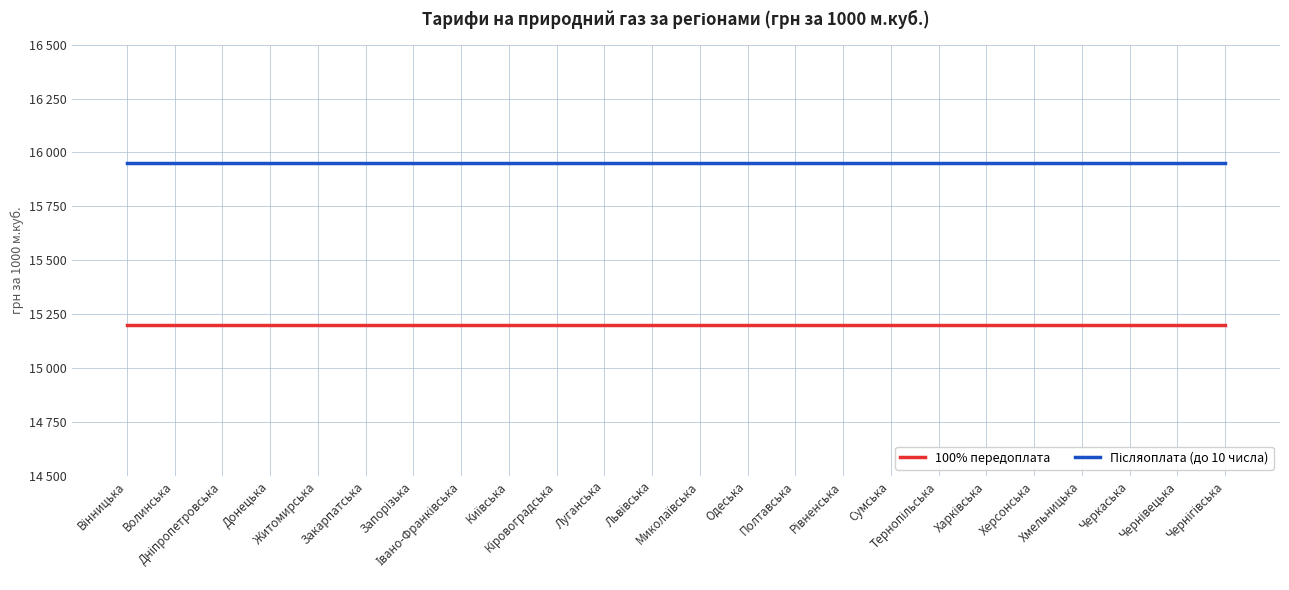

What is the label of the 24th point from the right?

Вінницька